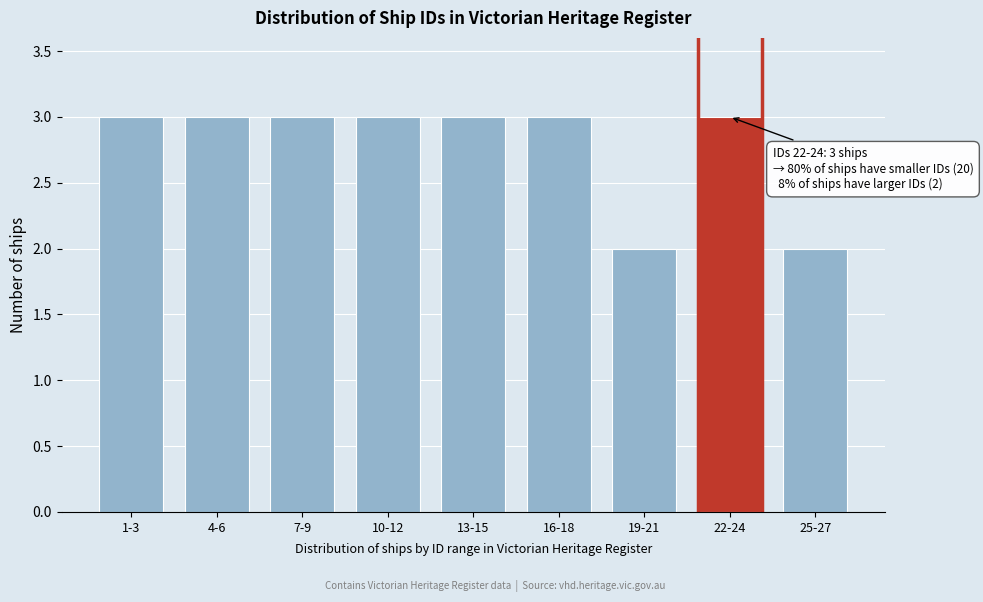

Reading right to left, transcribe all the data shown in this chart.

25-27=2	22-24=3	19-21=2	16-18=3	13-15=3	10-12=3	7-9=3	4-6=3	1-3=3